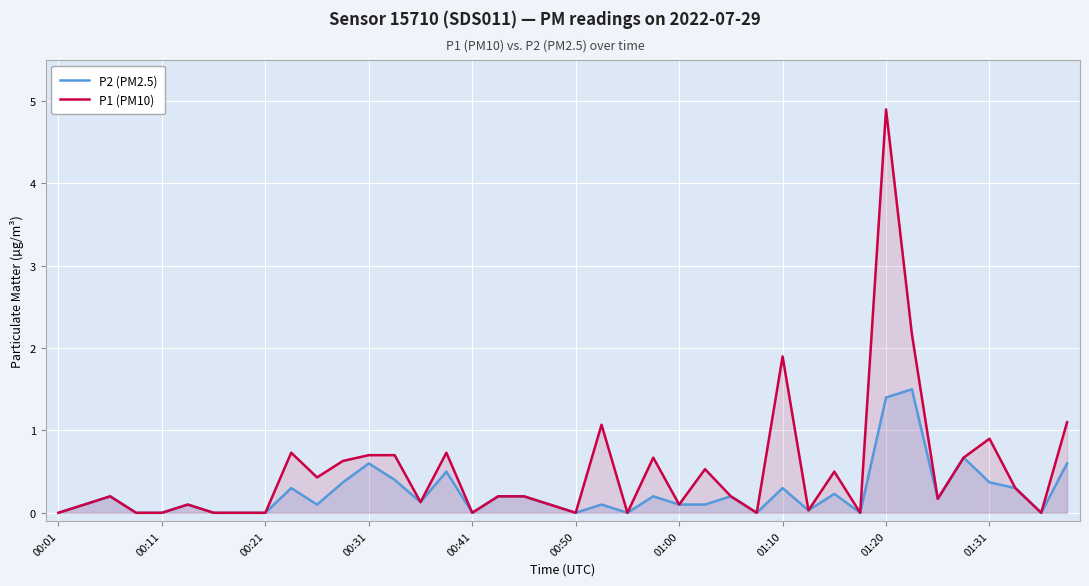

How many values in P1 (PM10) are above zero?

28